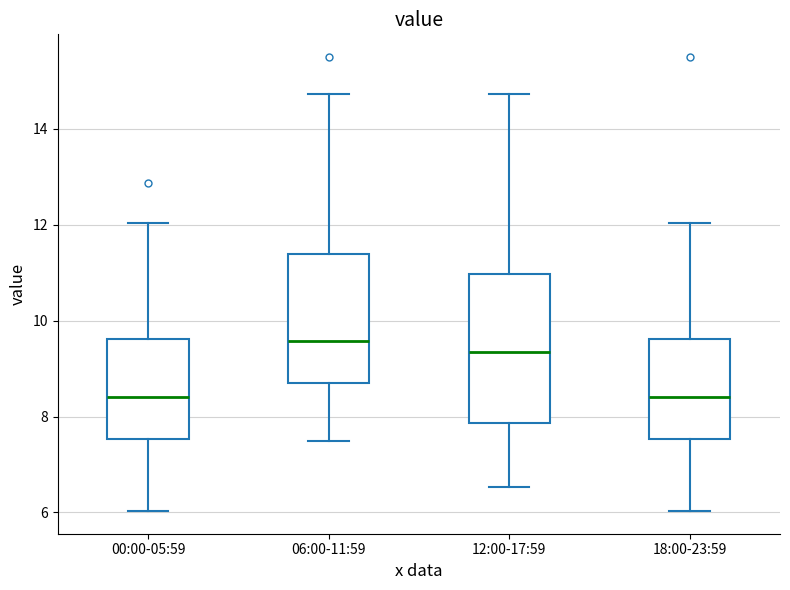

Reading left to right, read every box against the y-axis: the position of its median line, the range the box covers, and the ends of its whiskers. The values are not printed on the chart, so give them approximately, as read against the axis.

00:00-05:59: median 8.4, box 7.6 to 9.6, whiskers 6.0 to 12.0
06:00-11:59: median 9.6, box 8.6 to 11.4, whiskers 7.6 to 14.8
12:00-17:59: median 9.4, box 7.8 to 11.0, whiskers 6.6 to 14.8
18:00-23:59: median 8.4, box 7.6 to 9.6, whiskers 6.0 to 12.0